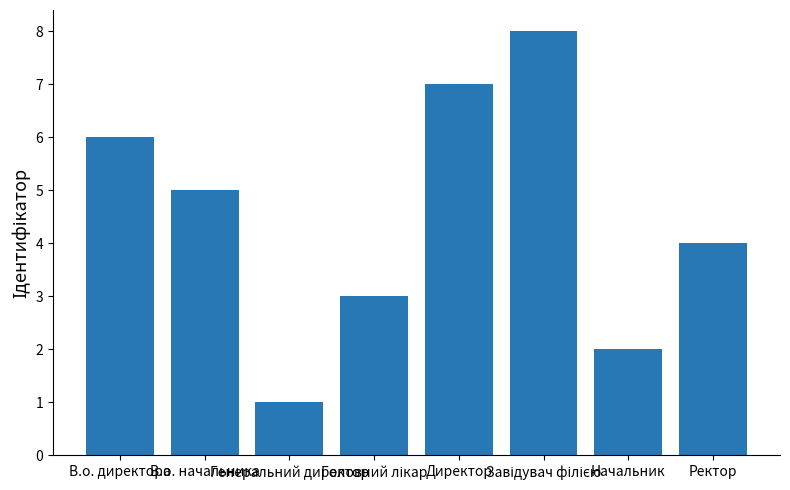

How many distinct data groups are displayed?

1